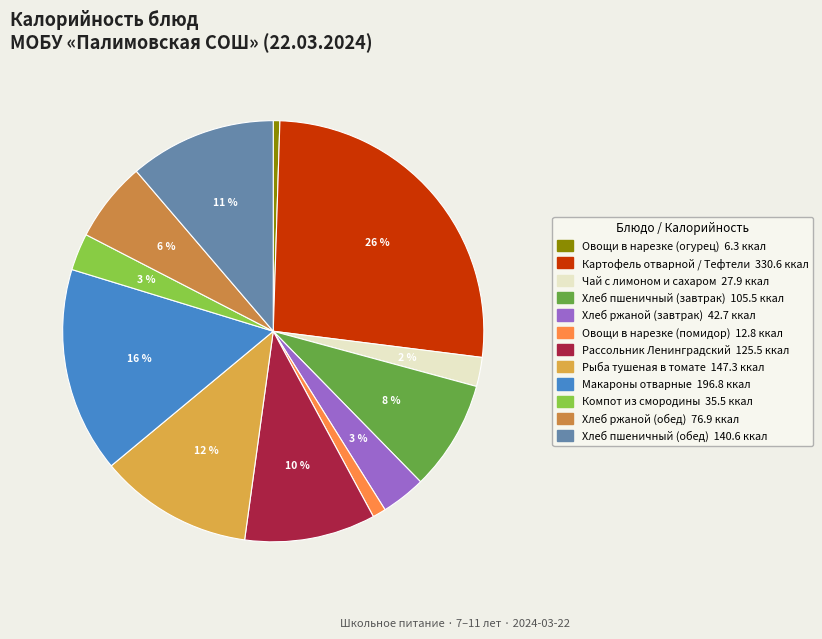

What is the ratio of the value at Компот из смородины to the value at Картофель отварной / Тефтели?

0.1